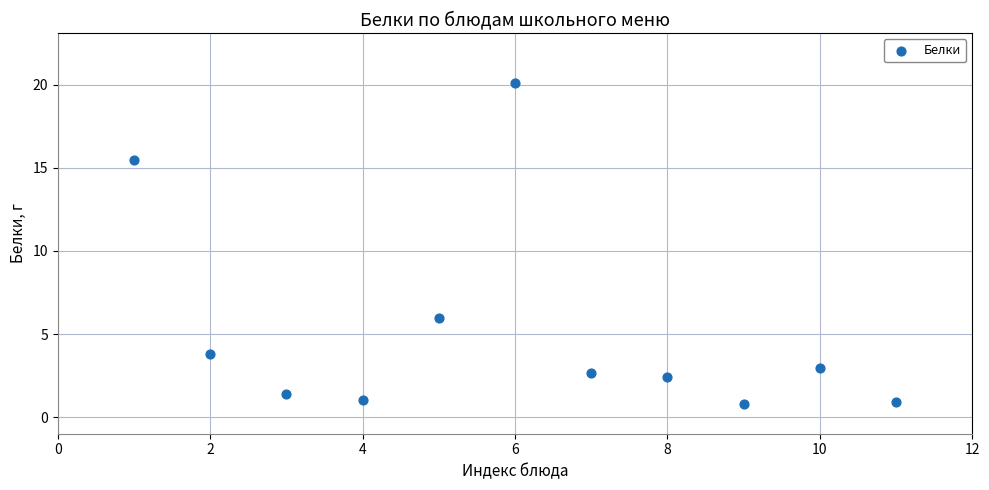

What Y value in the scatter plot is closest to 10?

6.0